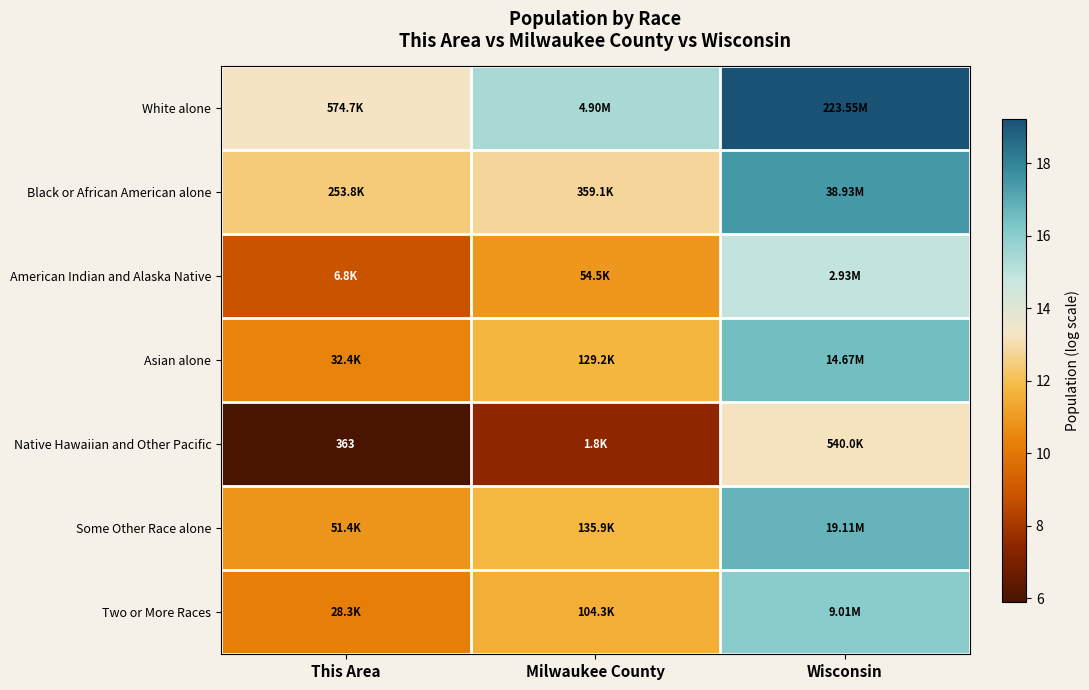

What is the difference between the maximum and minimum values in the Native Hawaiian and Other Pacific series?

7.3